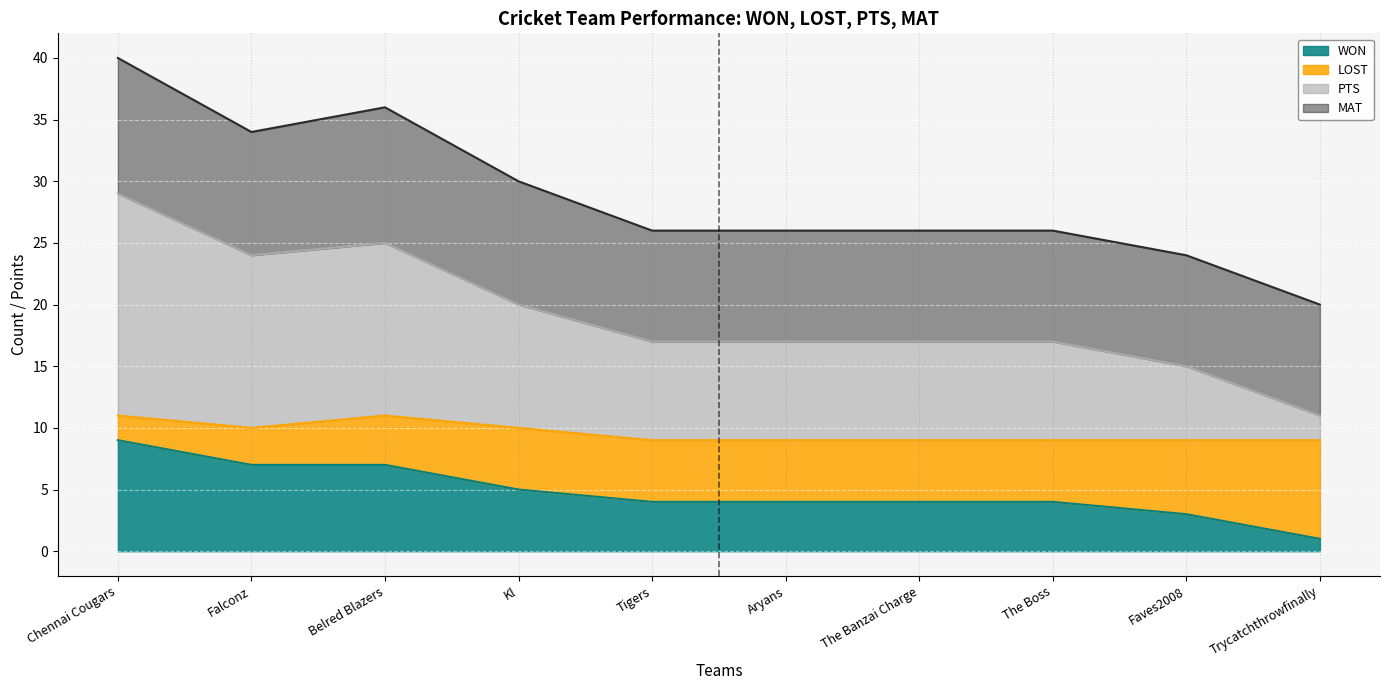

What is the minimum value shown in the chart?

1